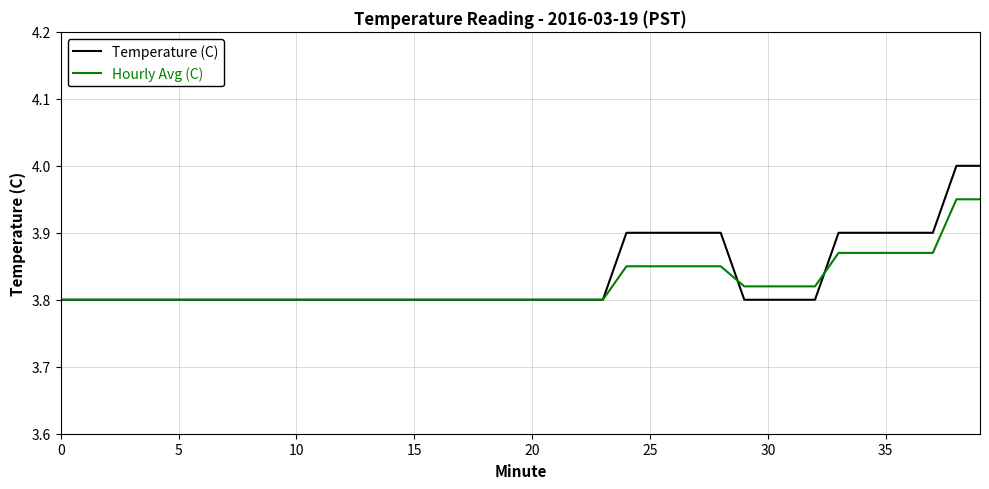

What is the sum of all Hourly Avg (C) values?

153.0